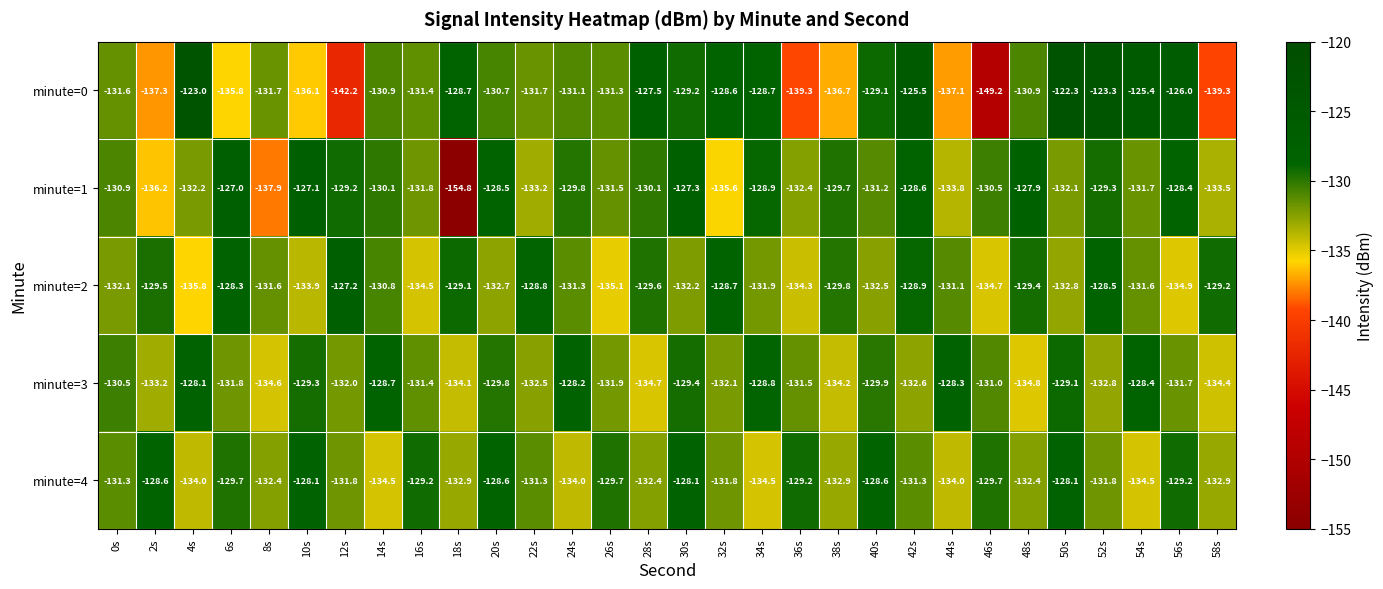

At which category is the sum across all series the highest?

50s